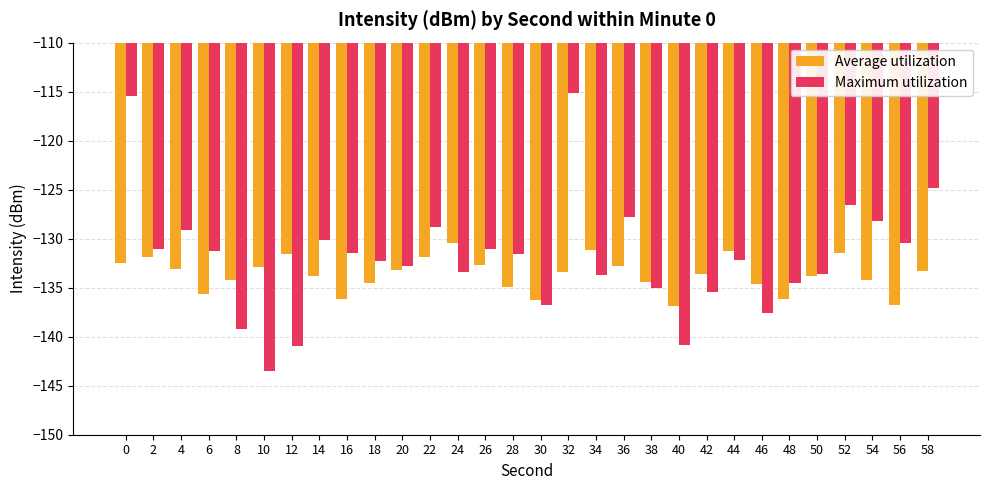

What is the value of the Average utilization bar at the 17th from the left?

-133.4